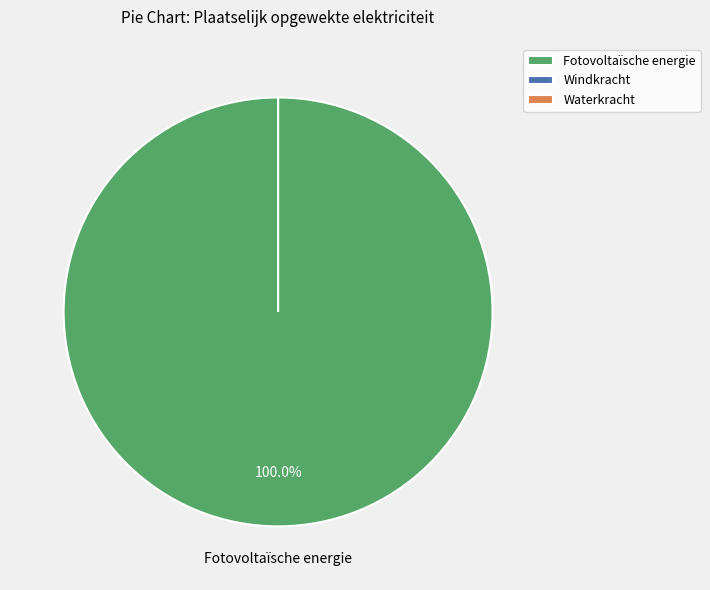

True or false: Windkracht accounts for 0% of the total.

True